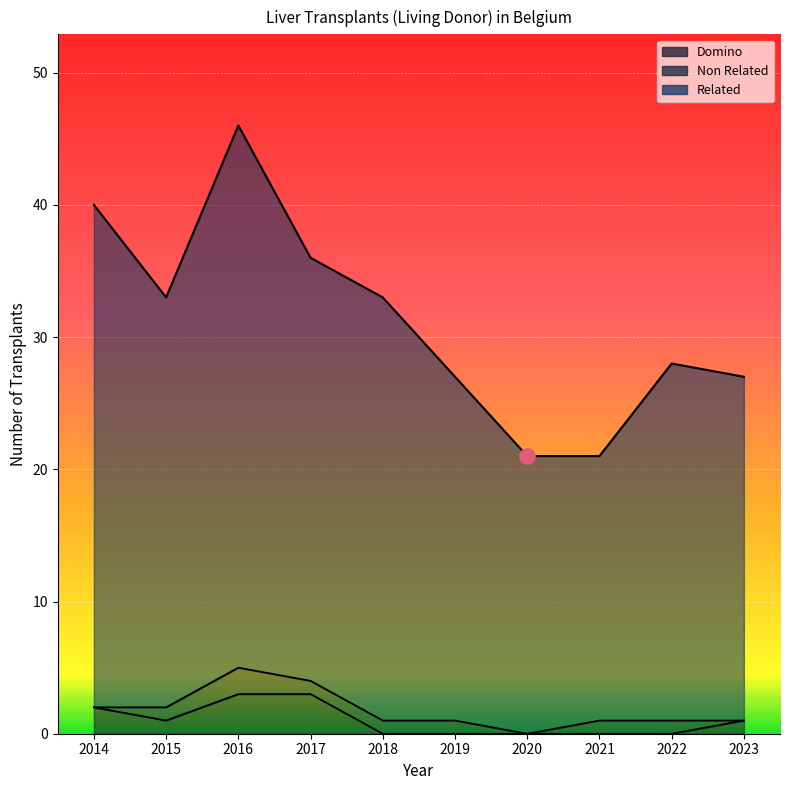

What is the sum of all Domino values?

10